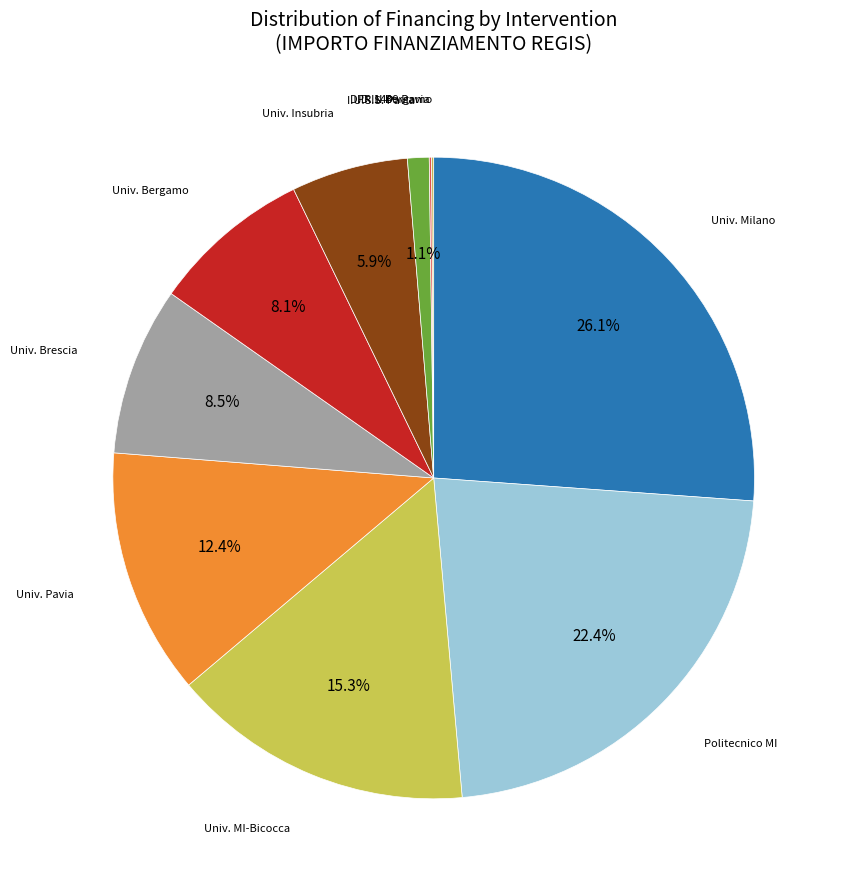

Rank the categories by value from lowest to highest.

PROGETTI PRIN BERGAMO, D.D. N. 1409 PAVIA, I.U.S.S. PAVIA, UNIVERSITA DEGLI STUDI INSUBRIA VARESE, UNIVERSITA DEGLI STUDI DI BERGAMO, UNIVERSITA DEGLI STUDI DI BRESCIA, UNIVERSITA DEGLI STUDI DI PAVIA, UNIVERSITA DEGLI STUDI DI MILANO-BICOCCA, POLITECNICO DI MILANO, UNIVERSITA DEGLI STUDI DI MILANO